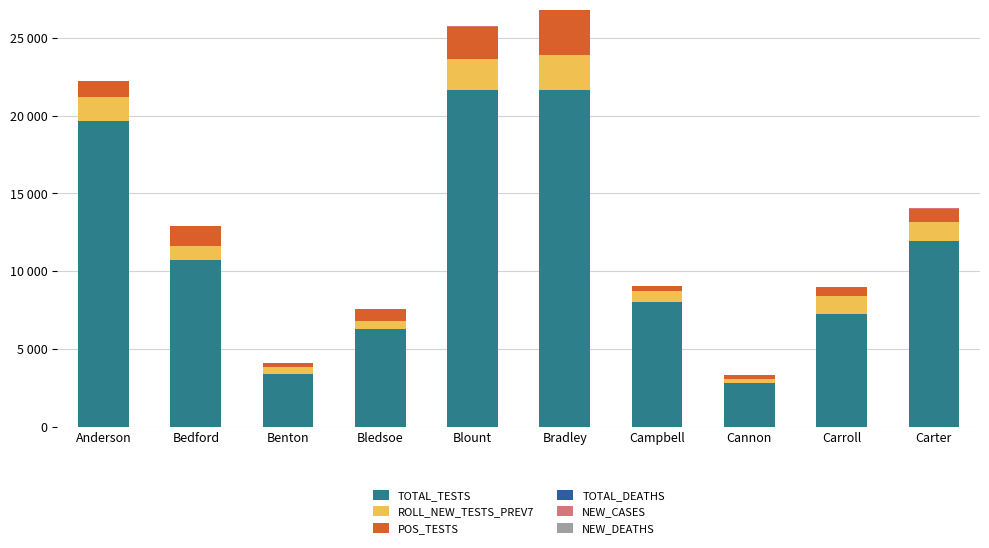

List the series in order of their peak value, lowest first.

NEW_DEATHS, TOTAL_DEATHS, NEW_CASES, ROLL_NEW_TESTS_PREV7, POS_TESTS, TOTAL_TESTS